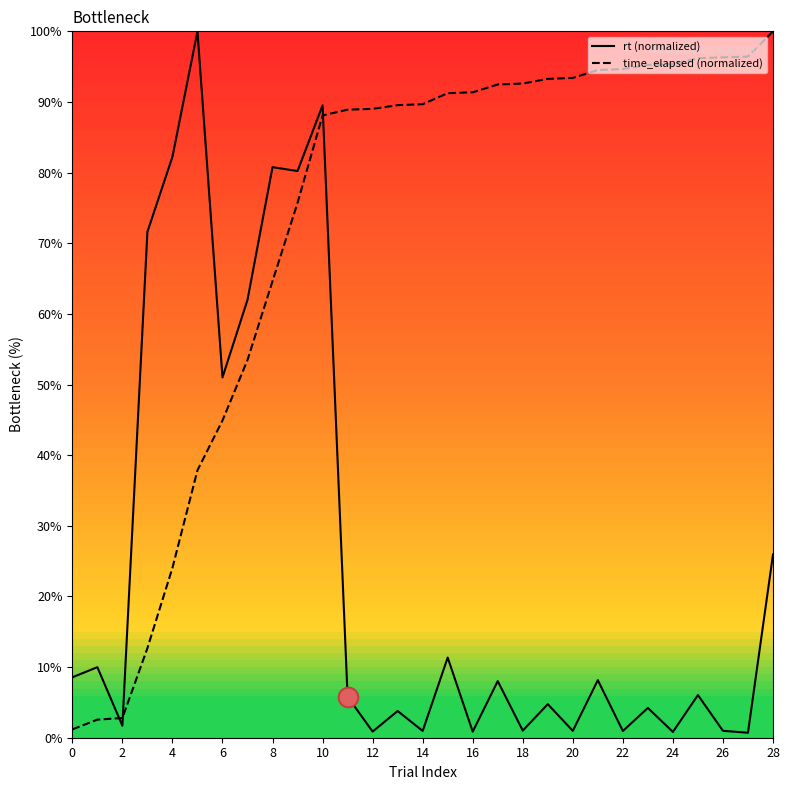

List the series in order of their overall mean, highest first.

time_elapsed (normalized), rt (normalized)